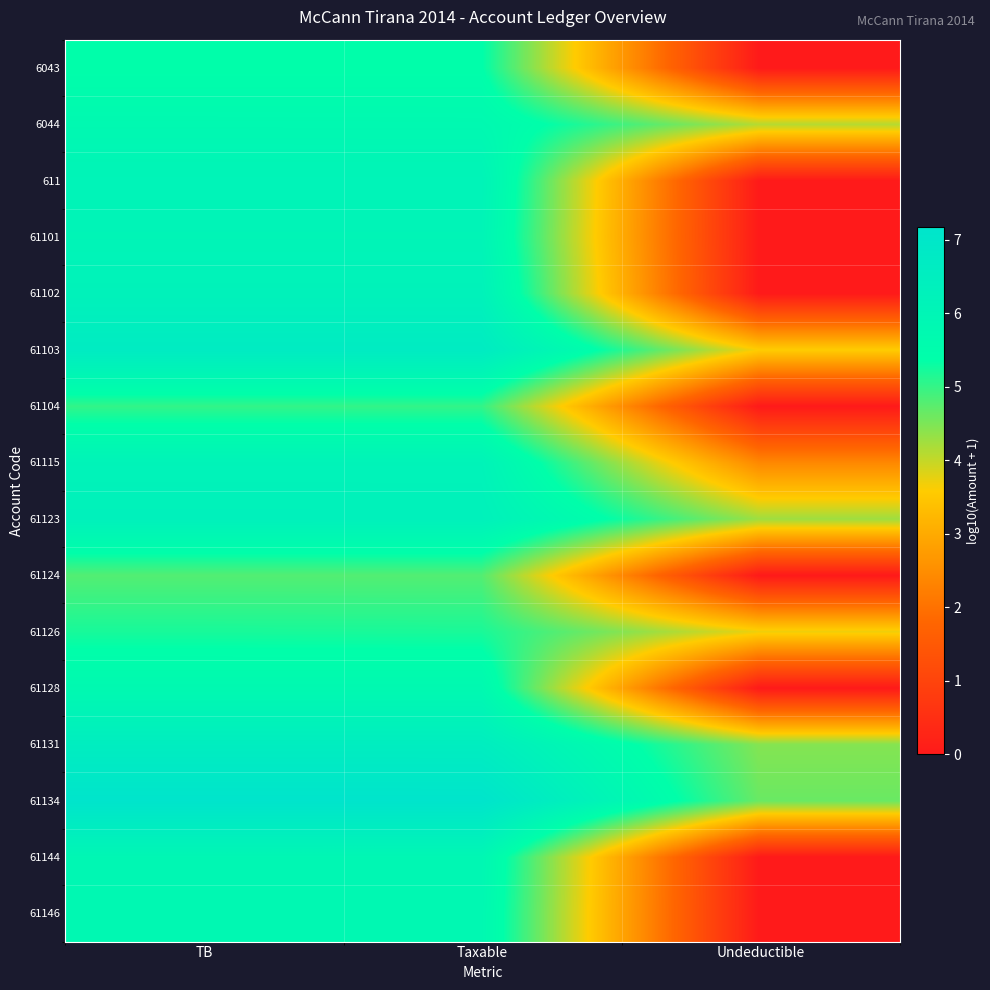

Rank the series at TB from lowest to highest value.

61124, 61104, 61126, 6043, 61128, 6044, 61146, 61144, 61101, 611, 61115, 61102, 61123, 61131, 61103, 61134